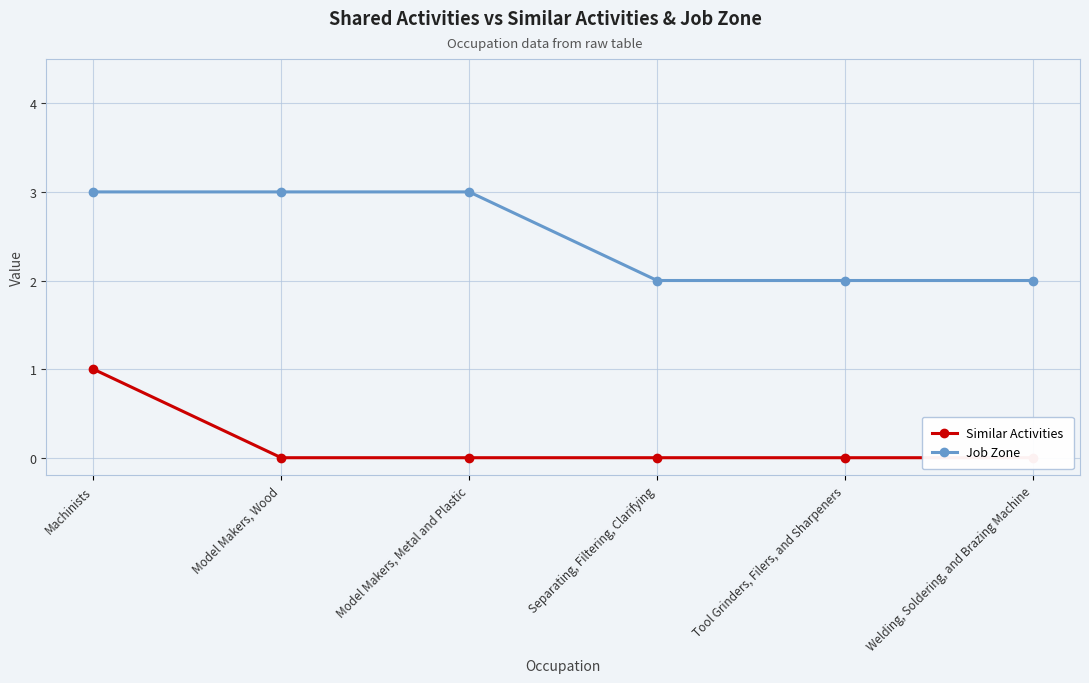

True or false: Job Zone and Similar Activities intersect in this chart.

False